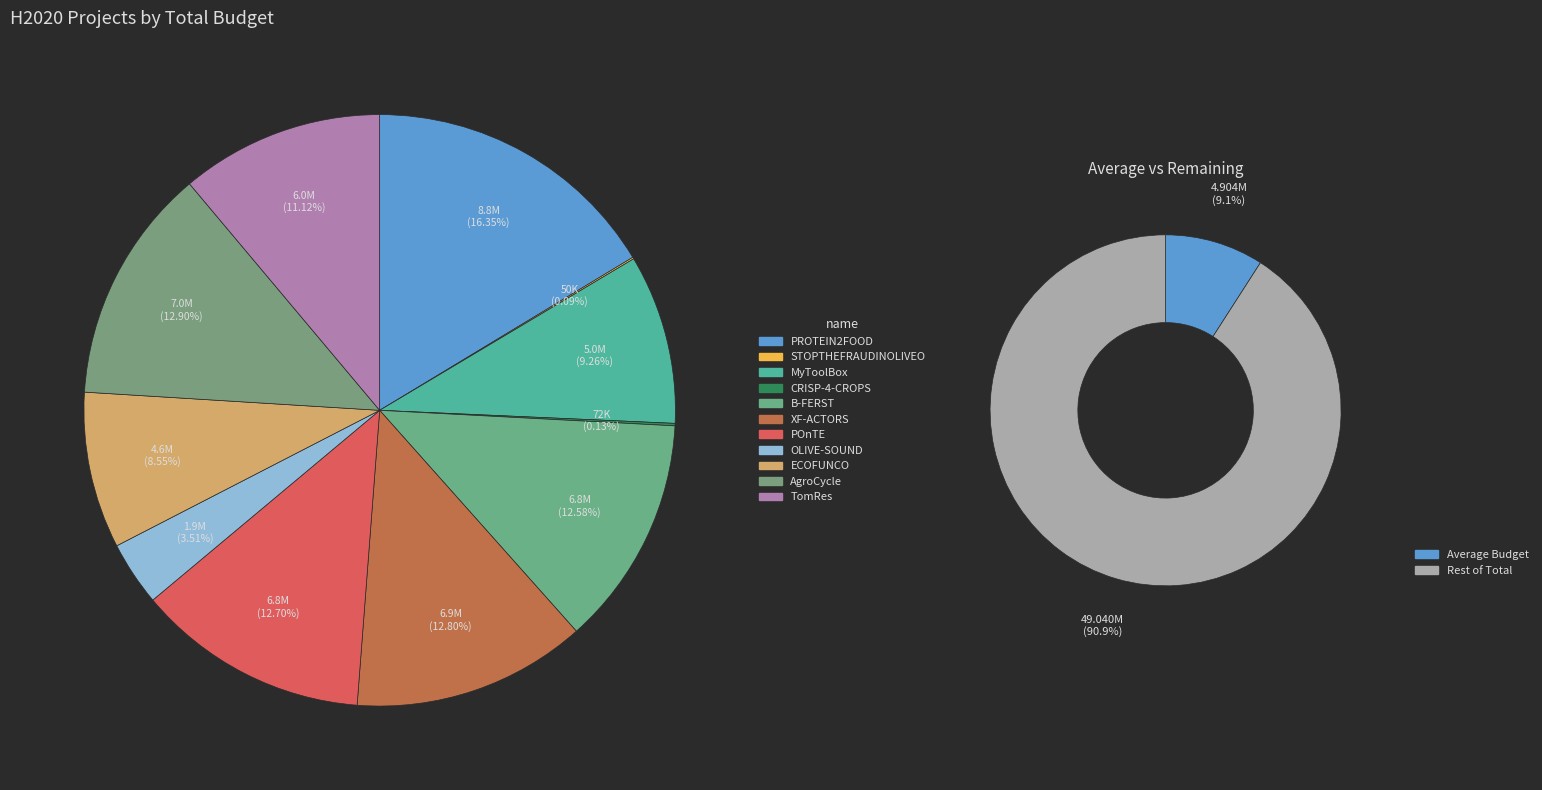

Which category has the biggest portion of the pie?

PROTEIN2FOOD